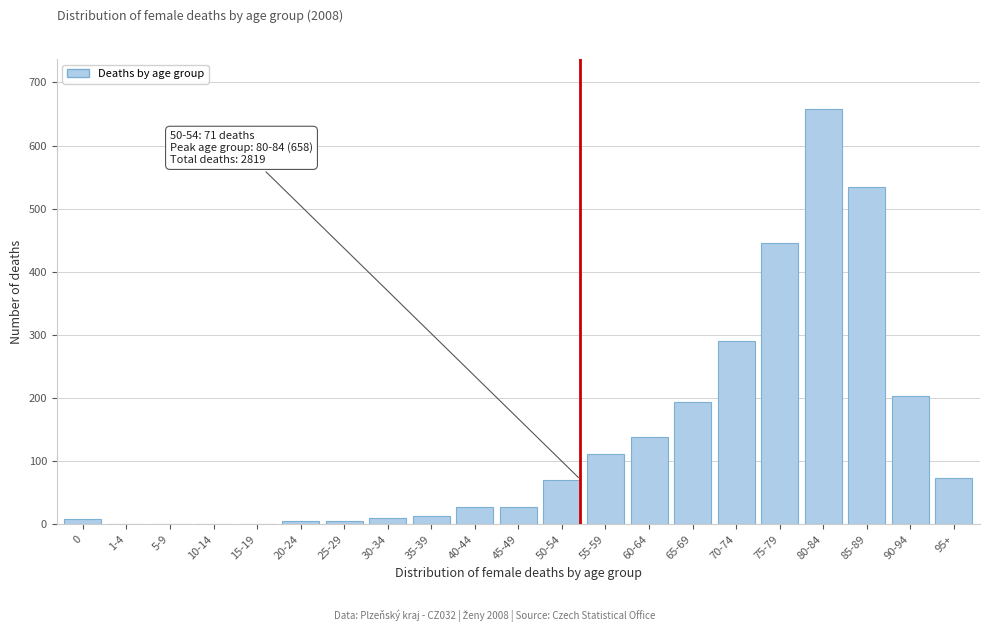

Where is the data nearest to the value 329?

70-74